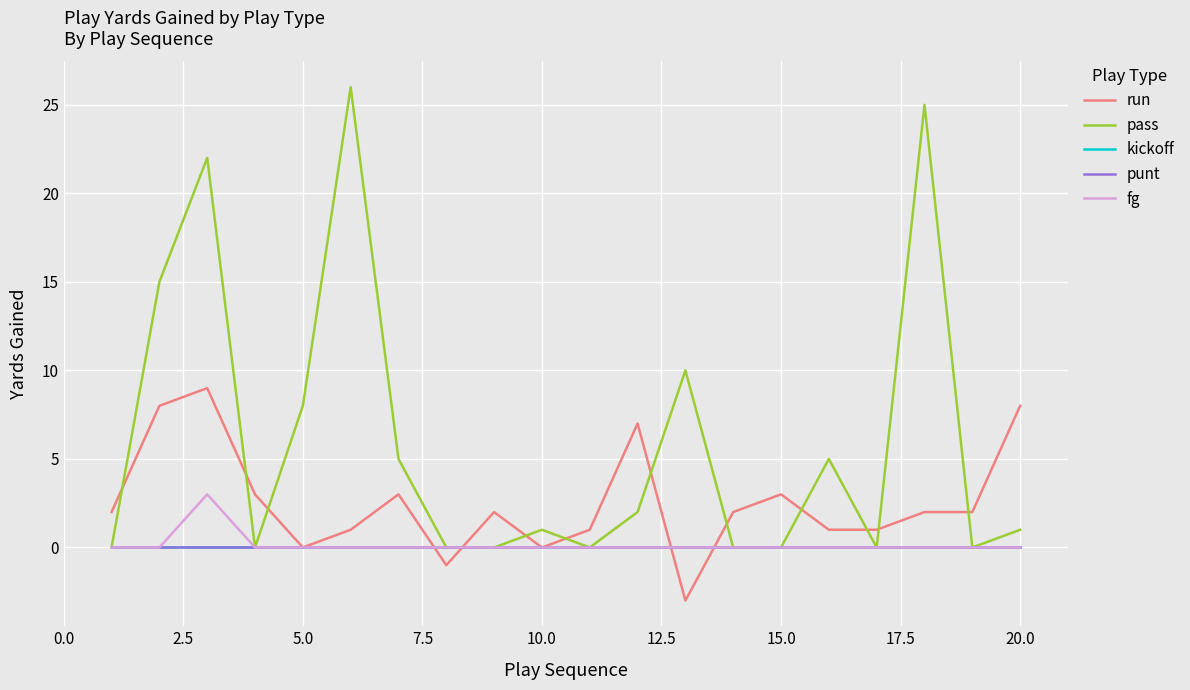

Is this an area chart (filled region under the line)?

No